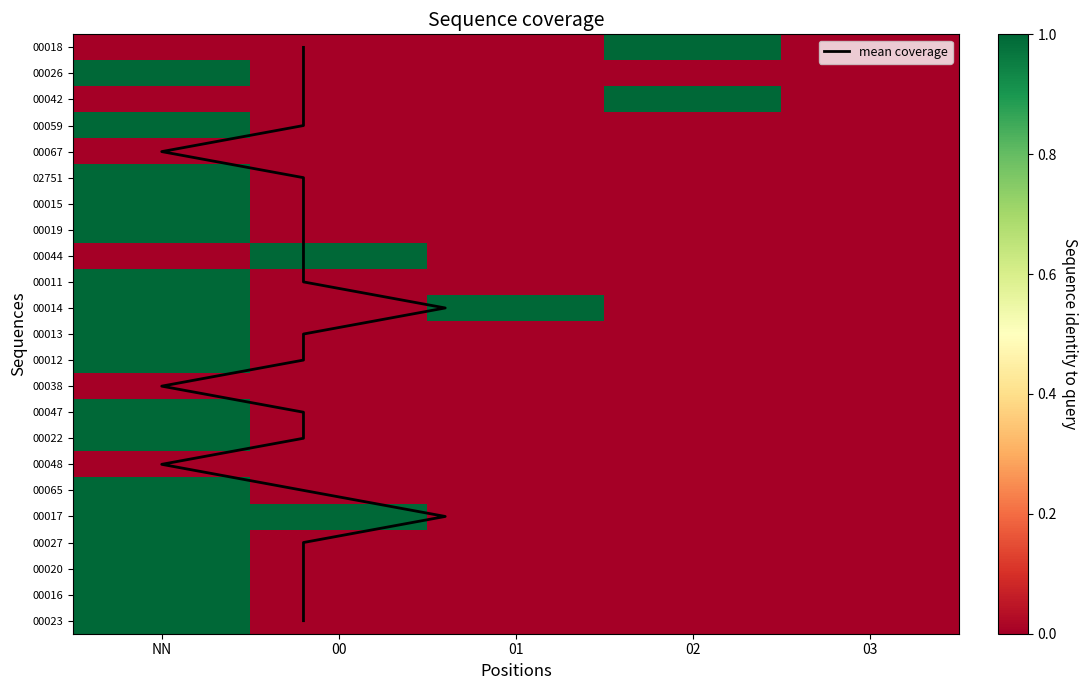

What is the difference between the maximum and minimum values in the 00042 series?

1